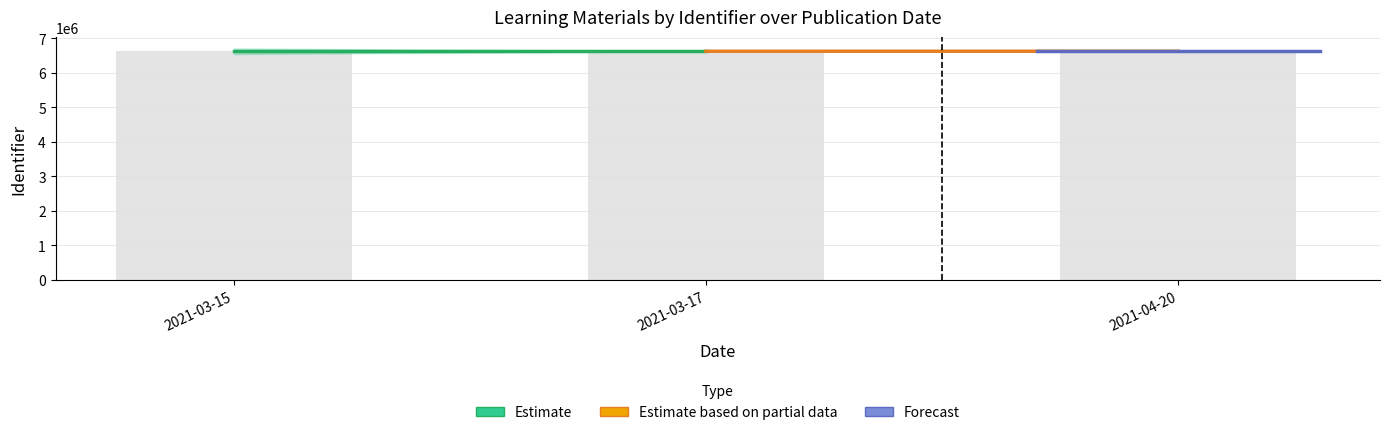

What is the sum of all values?

19888383.1